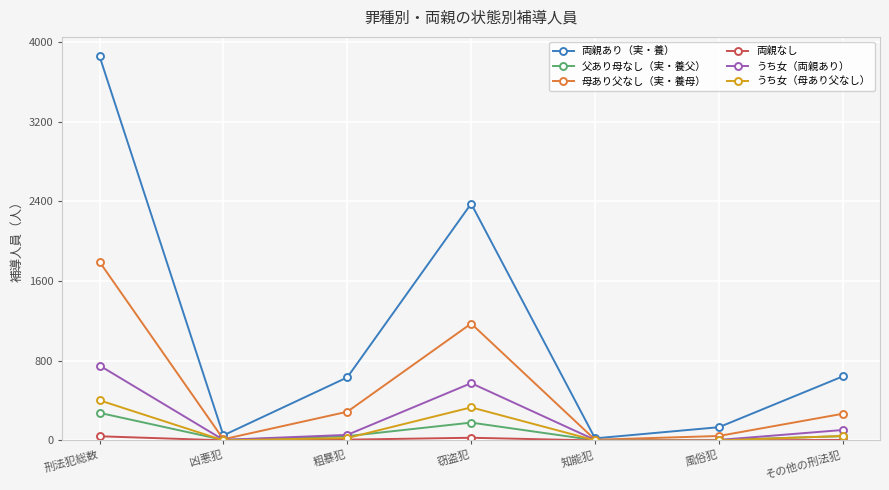

True or false: 両親あり（実・養） has more than 1 interior local peaks.

False